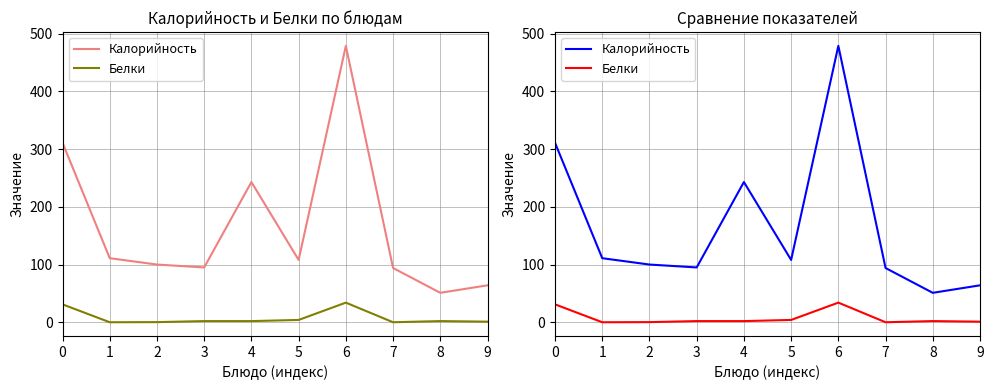

At which category is the sum across all series the highest?

6